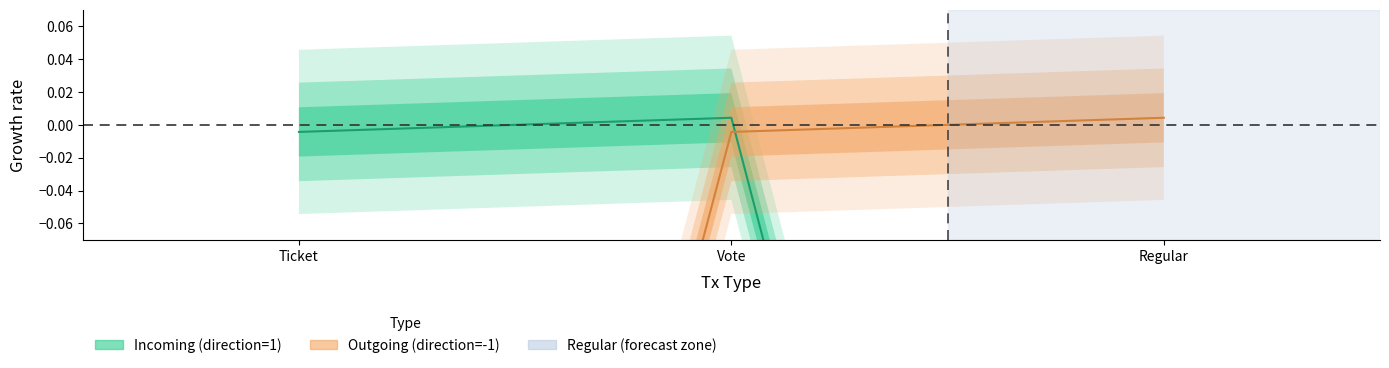

What is the difference between the maximum and minimum values in the Incoming (direction=1) series?

1.0